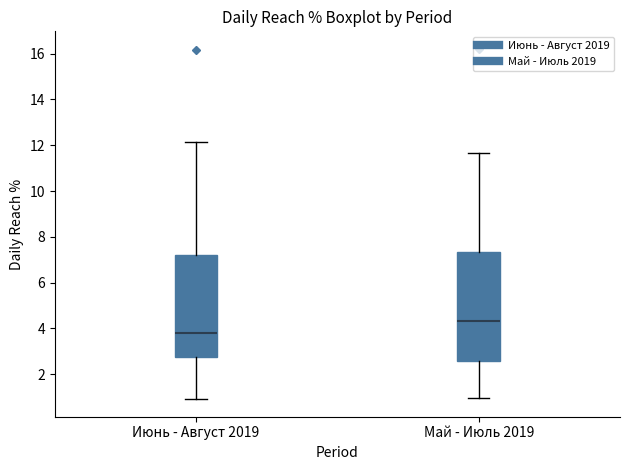

Which box has the highest median line?

Май - Июль 2019